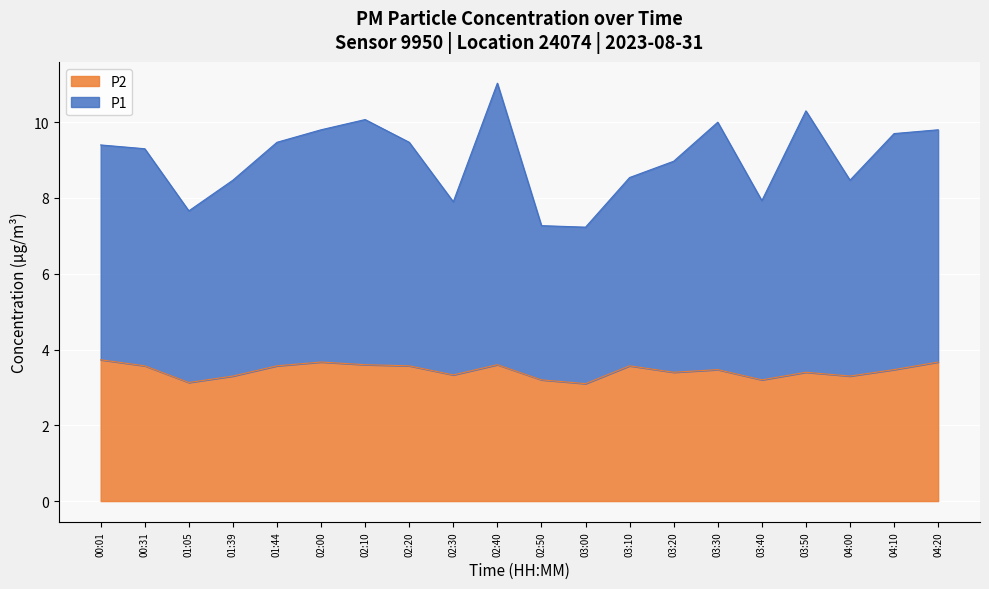

What is the maximum value for P2?

3.7